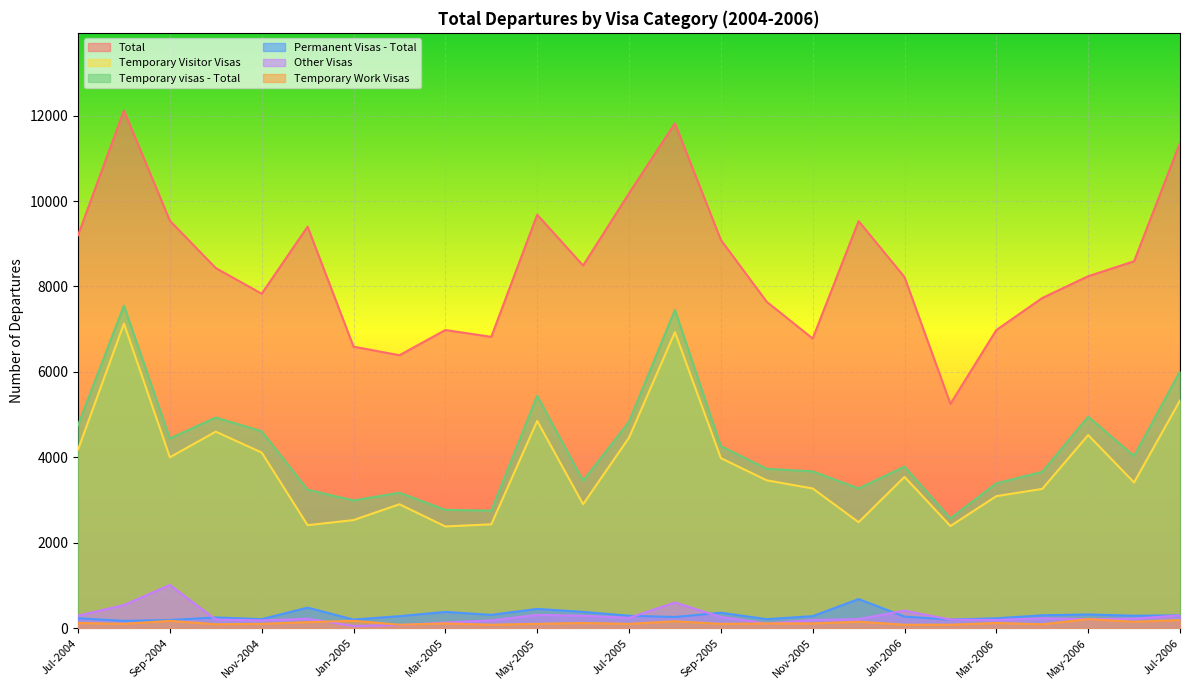

At which label does Other Visas first exceed 220?

Jul-2004